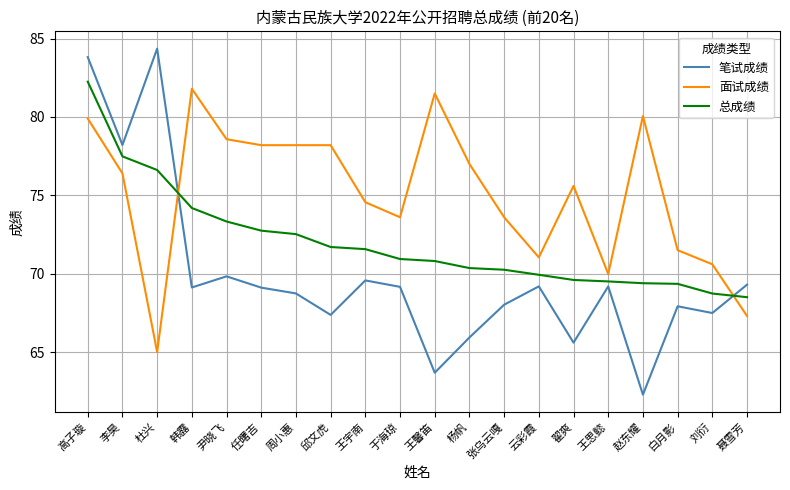

Is the value of 笔试成绩 at 王思懿 greater than the value of 面试成绩 at 周小惠?

No